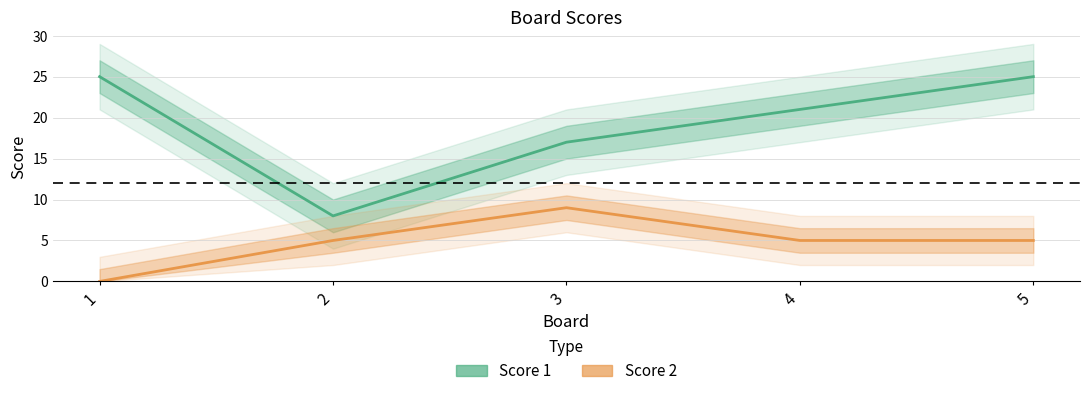

Is the value of Score 1 at 2 greater than the value of Score 2 at 4?

Yes